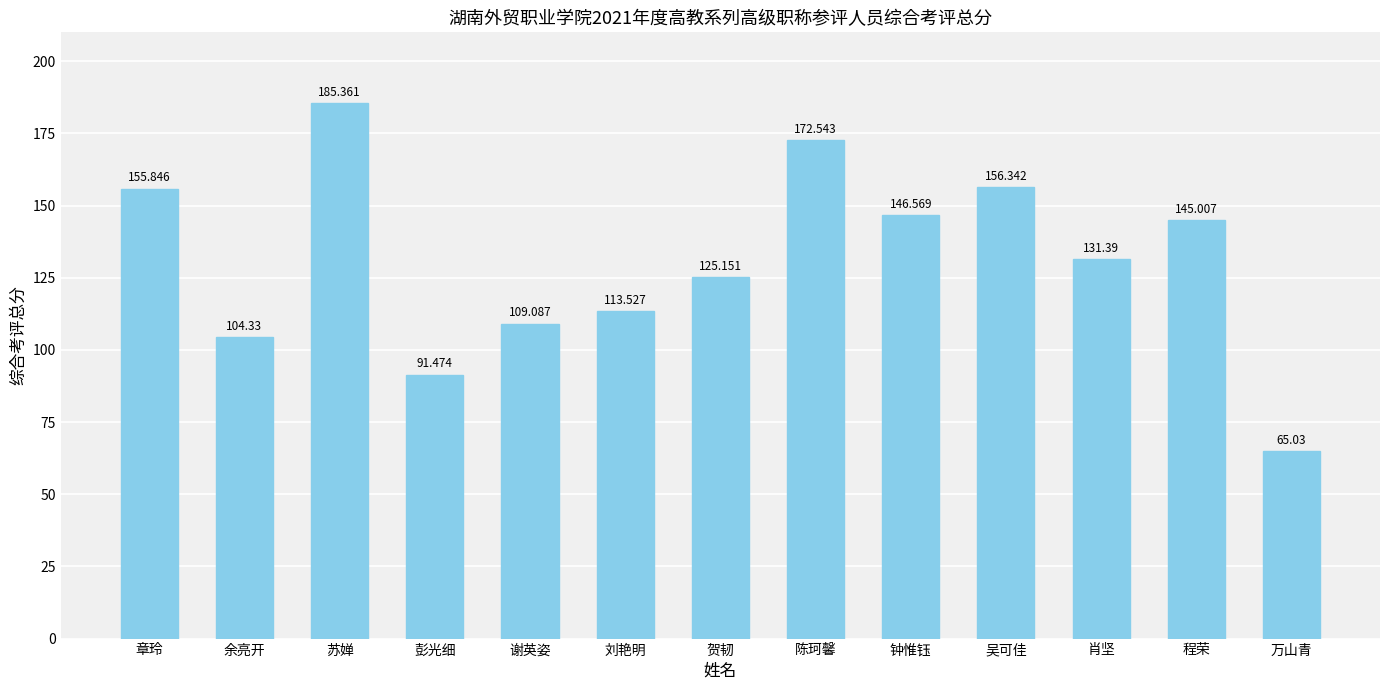

Rank the categories by value from lowest to highest.

万山青, 彭光细, 余亮开, 谢英姿, 刘艳明, 贺韧, 肖坚, 程荣, 钟惟钰, 章玲, 吴可佳, 陈珂馨, 苏婵